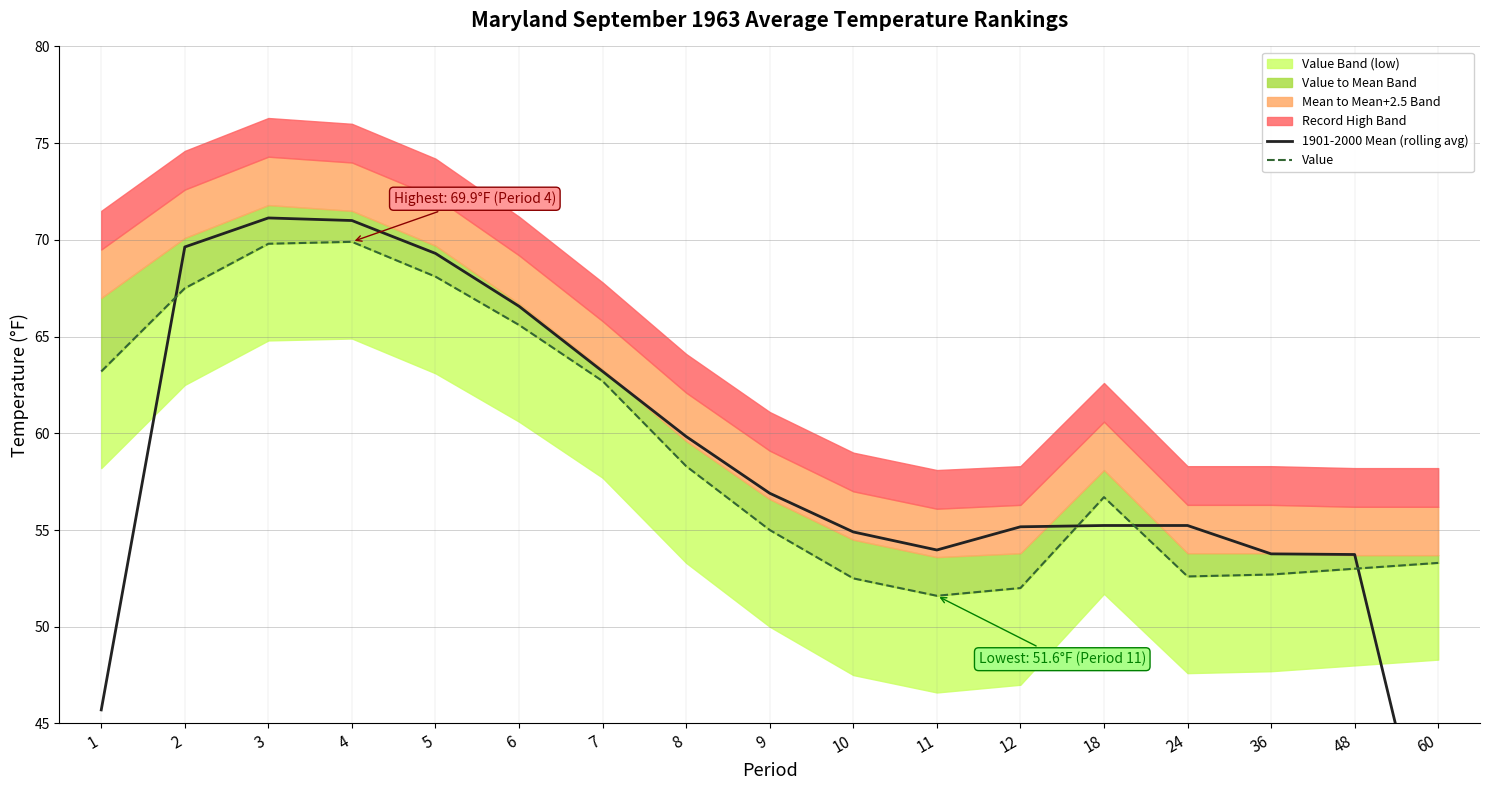

What is the total value across all series at 36?

106.5